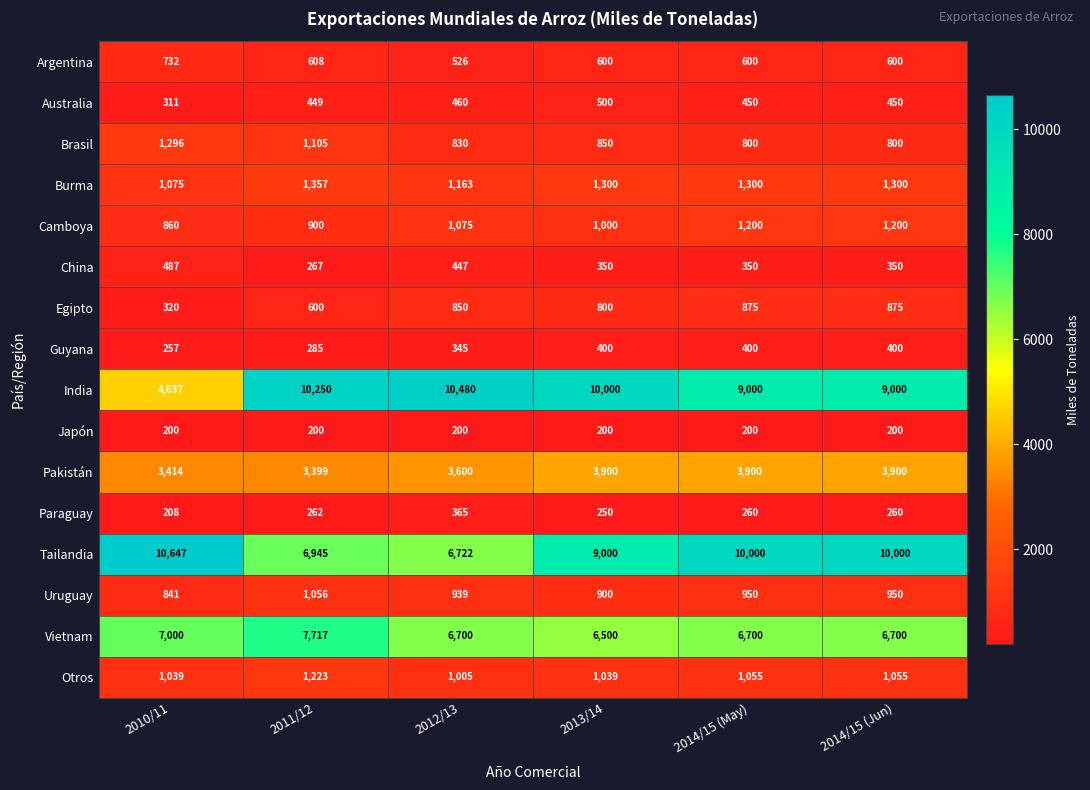

At how many categories does at least one series exceed 3643?

6